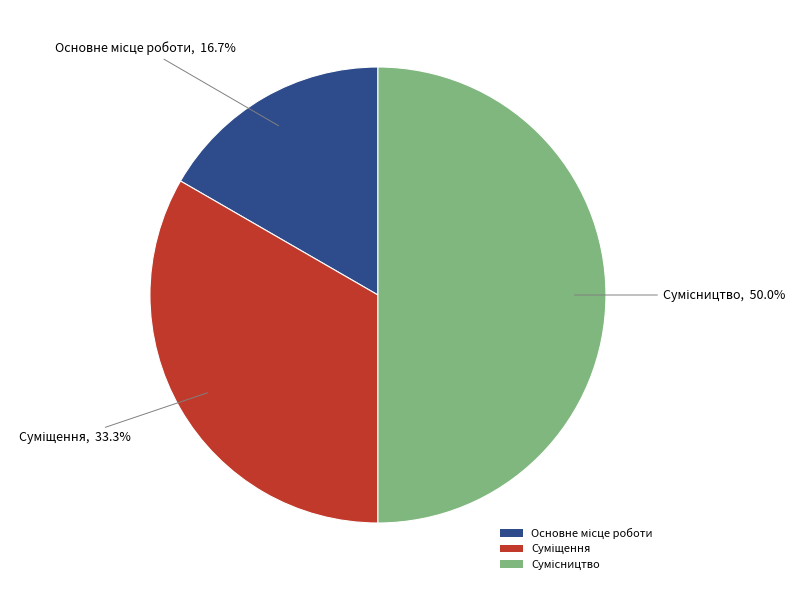

What is the largest slice in the pie chart?

Сумісництво